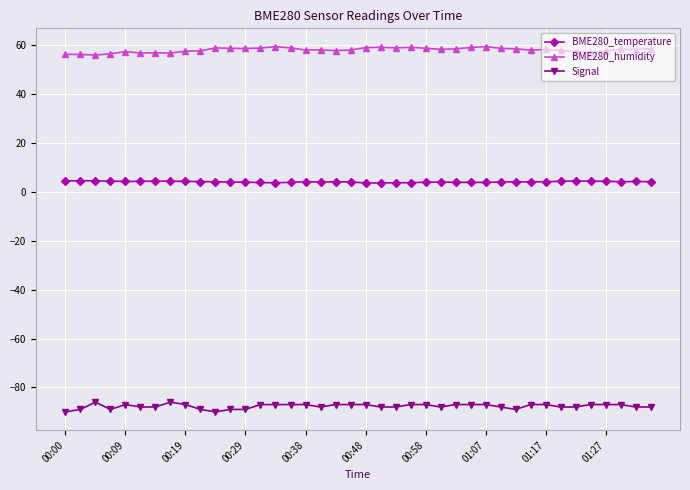

How many distinct data groups are displayed?

3